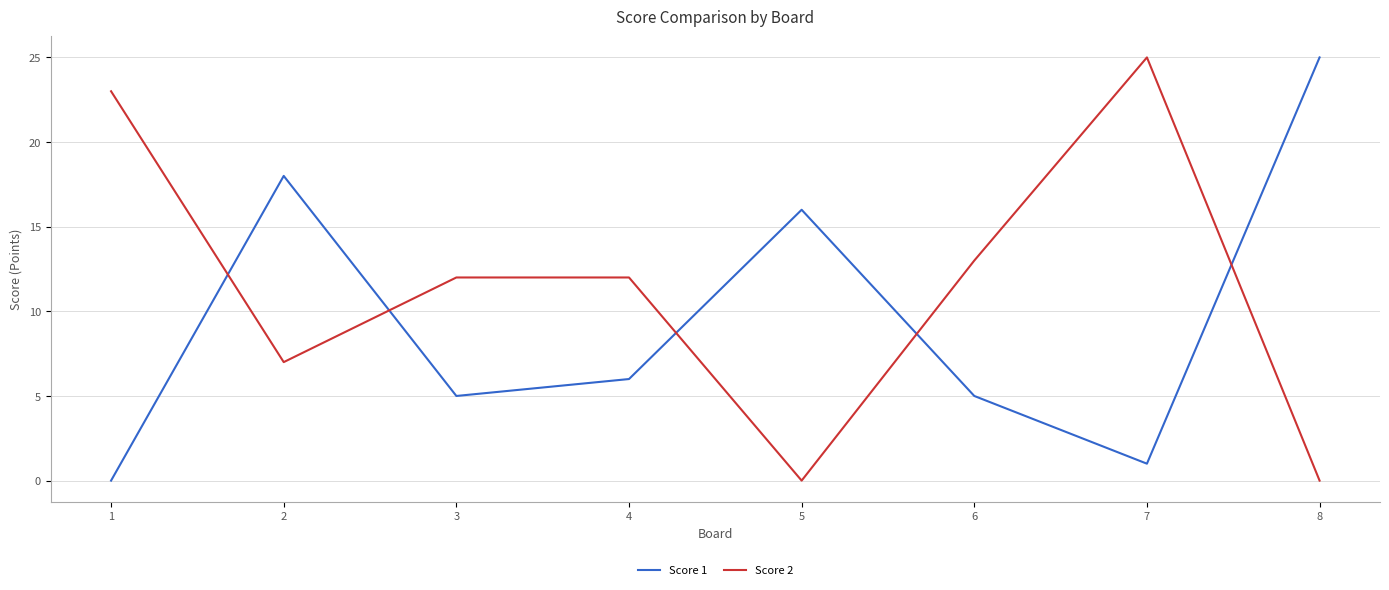

Where is the first local maximum for Score 1?

2